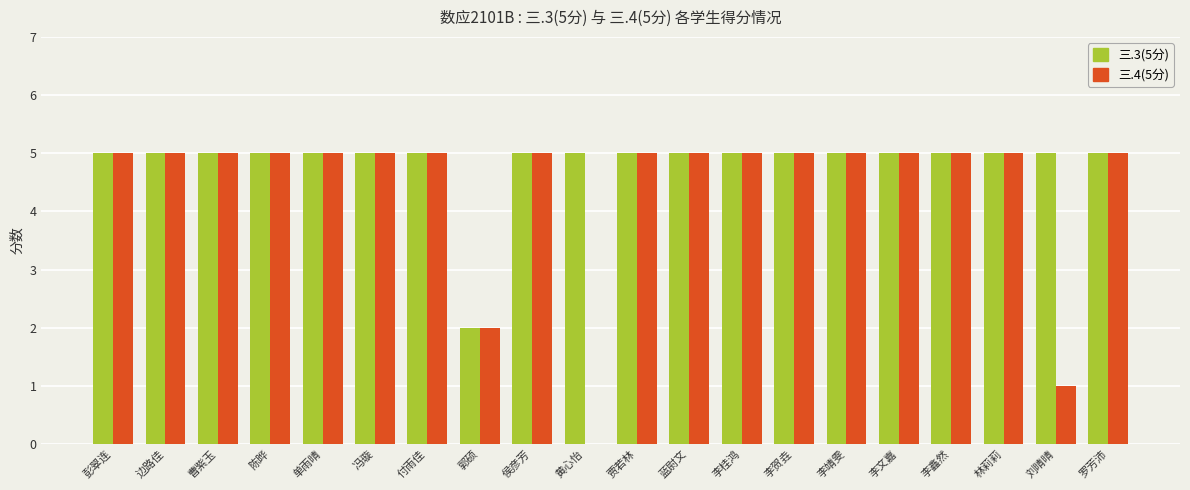

The value of 三.3(5分) at 李贺垚 is 5. True or false?

True